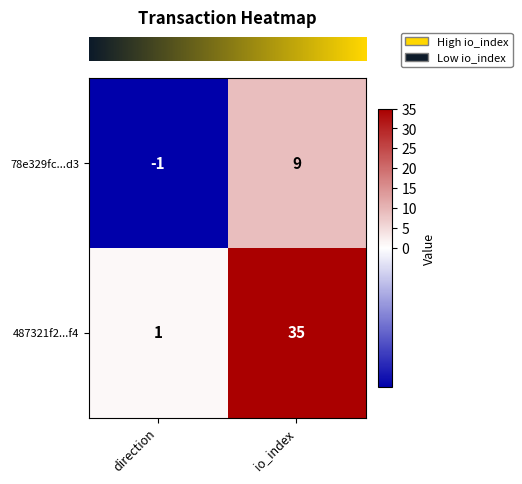

At which label does 487321f2...f4 reach its peak?

io_index